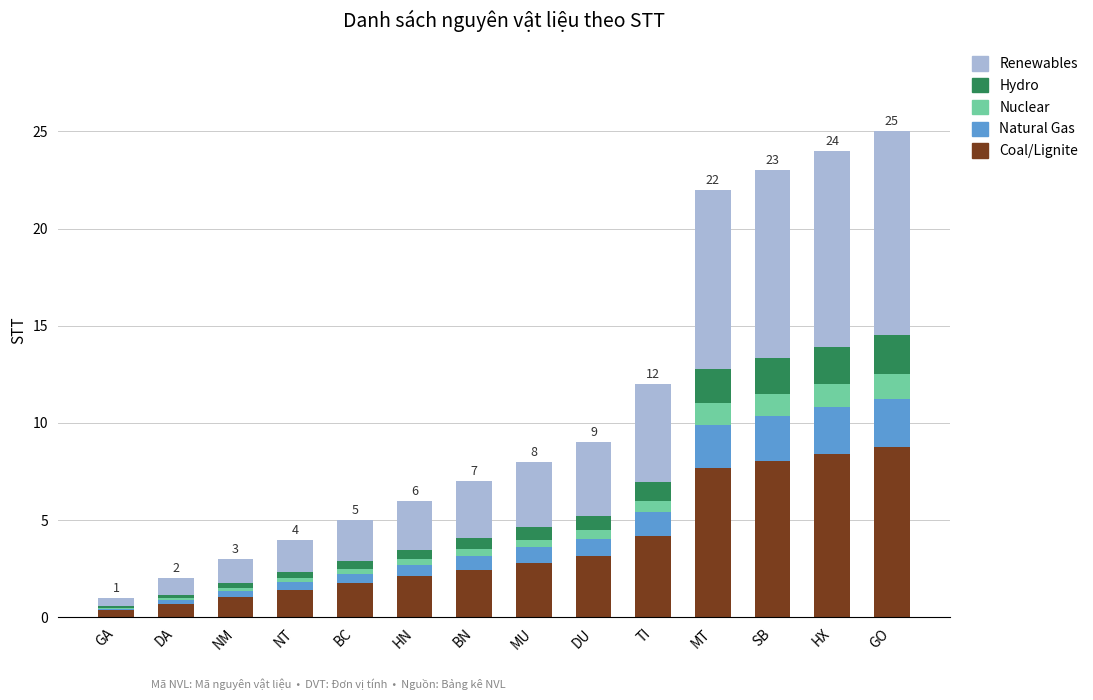

What is the total value across all series at SB?

23.0